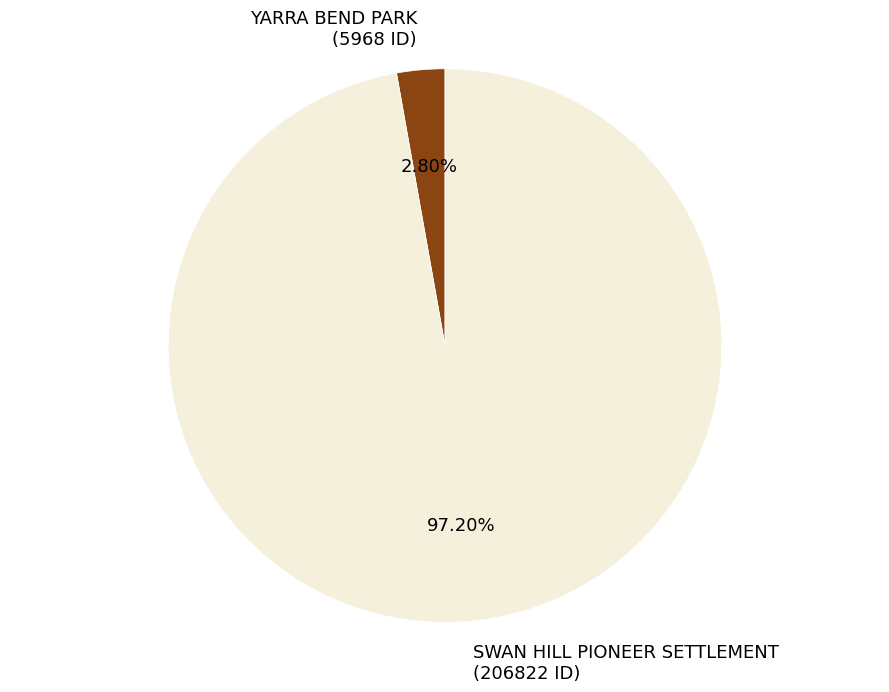

Is SWAN HILL PIONEER SETTLEMENT the majority of the pie?

Yes